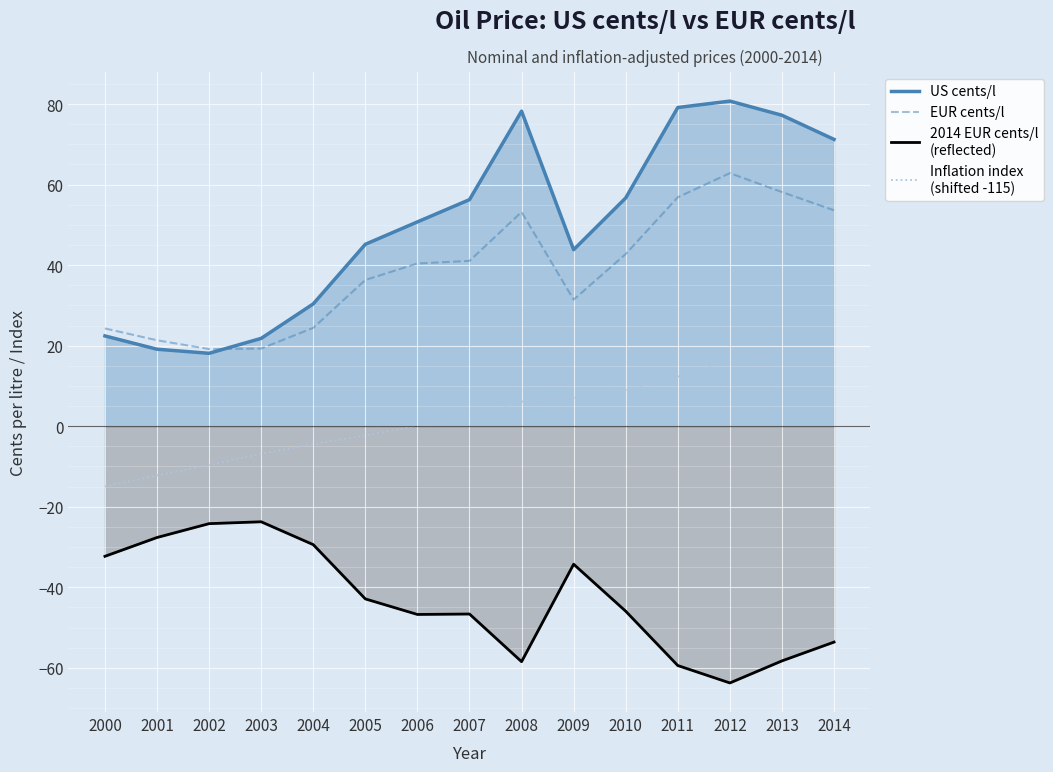

At 2003, list the series in order from largest to smallest.

US cents/l, EUR cents/l, Inflation index
(shifted -115), 2014 EUR cents/l
(reflected)